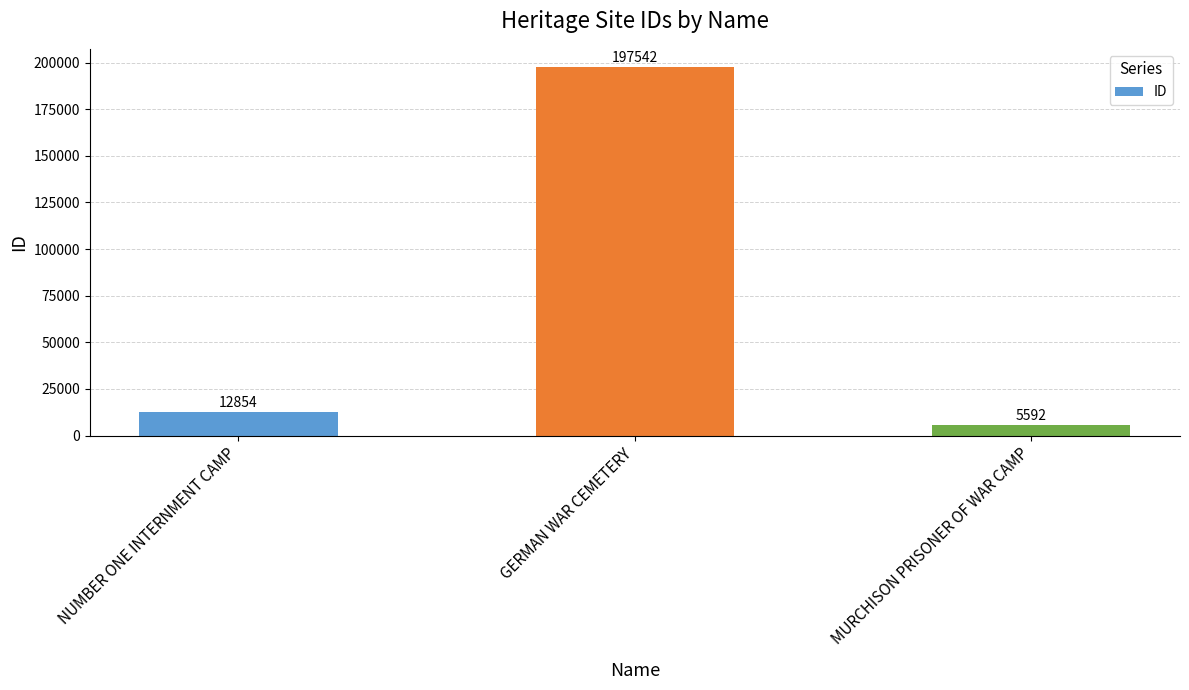

What is the label of the 2nd bar from the right?

GERMAN WAR CEMETERY